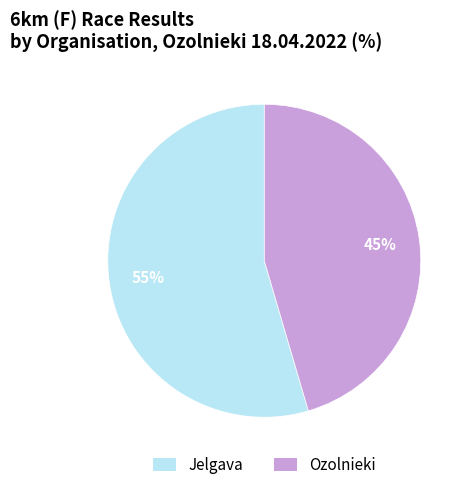

Is there a majority slice in this chart?

Yes